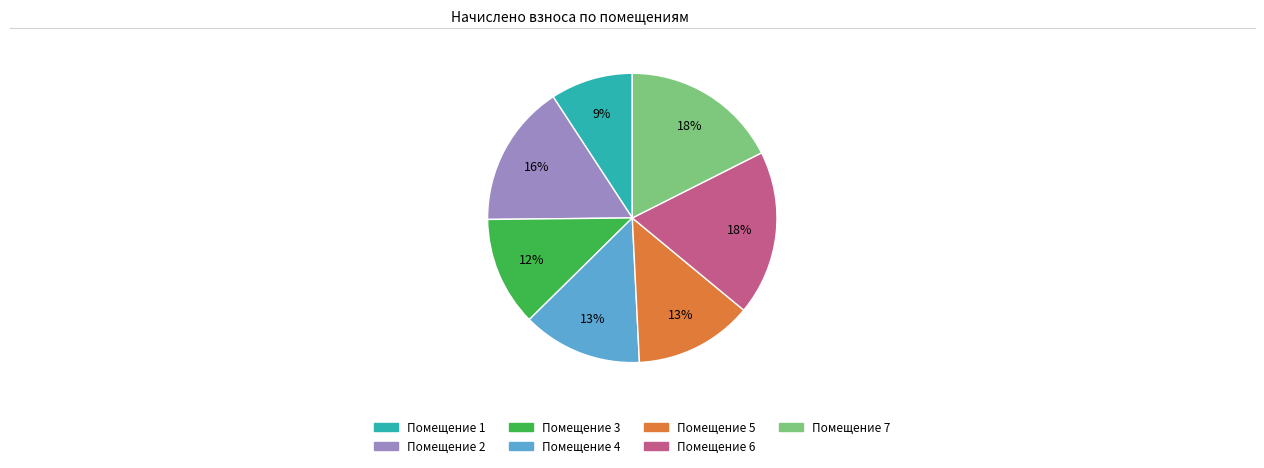

Do Помещение 7 and Помещение 2 together represent more than half of the pie?

No